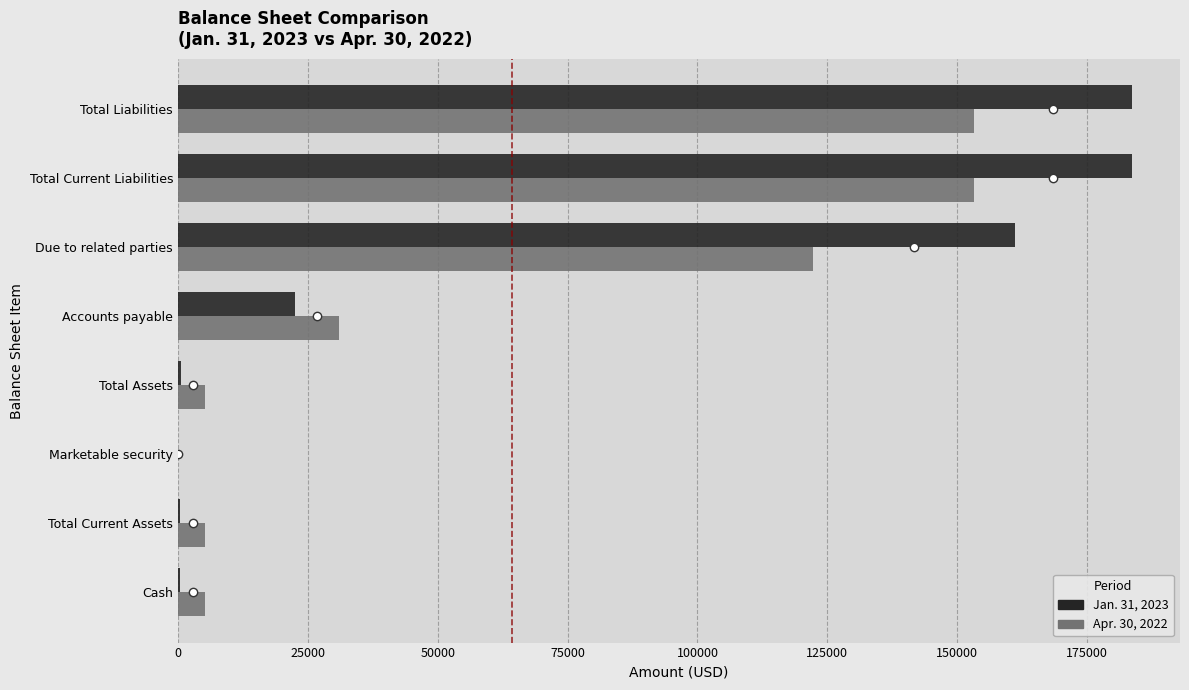

The value of Apr. 30, 2022 at Cash is 5161. True or false?

True